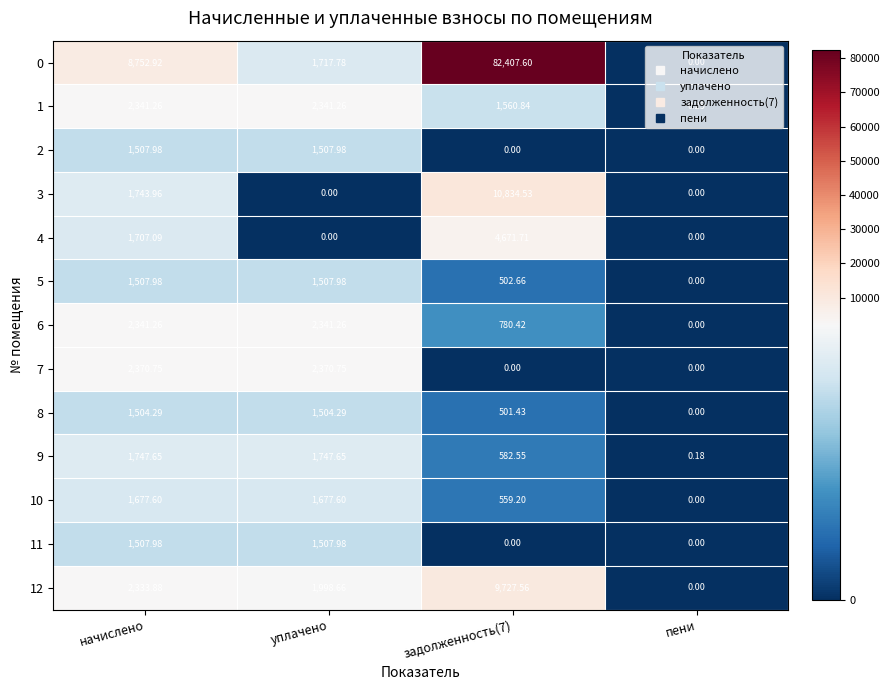

Which series has the largest total across all categories?

0